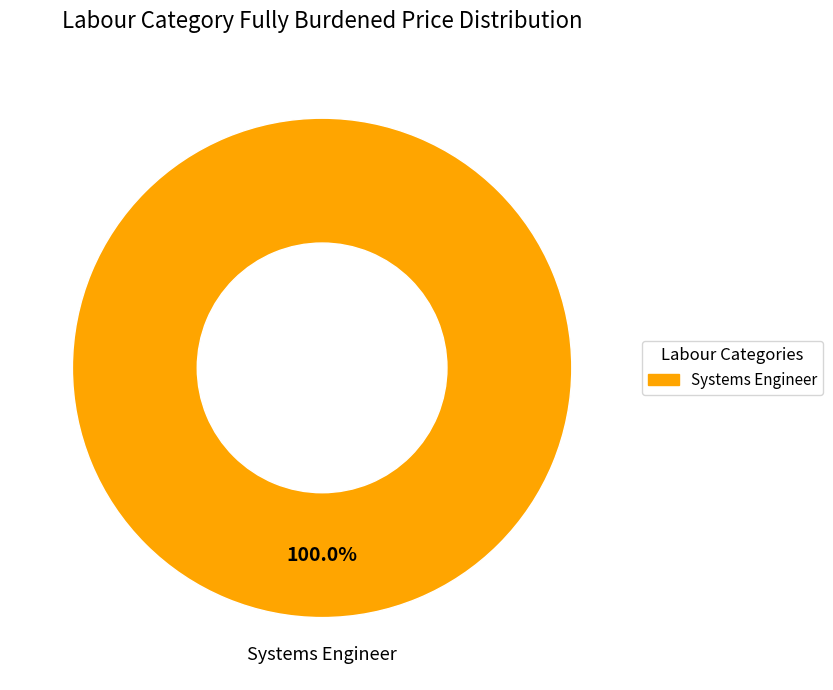

Is there any slice that represents more than half of the pie?

Yes